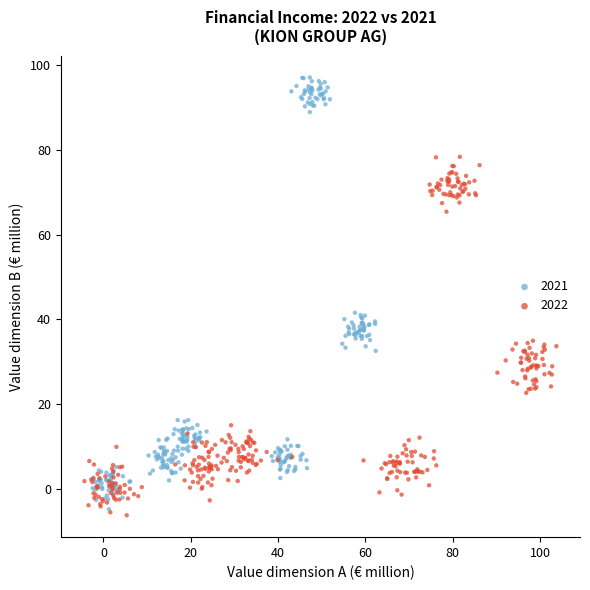

Which series has the largest Y range (max minus min)?

2021